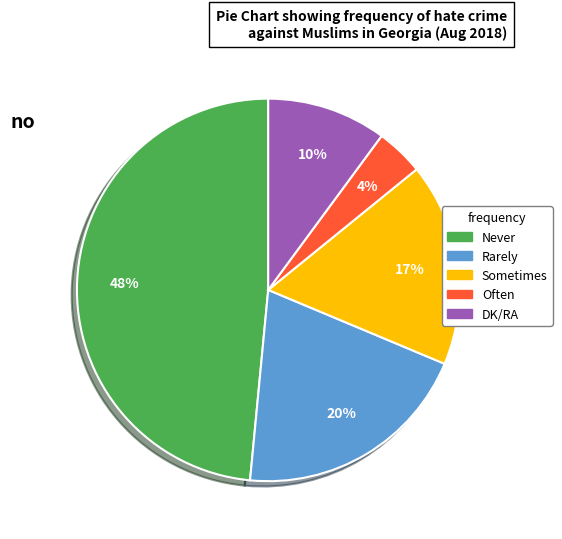

Which category has the biggest portion of the pie?

Never